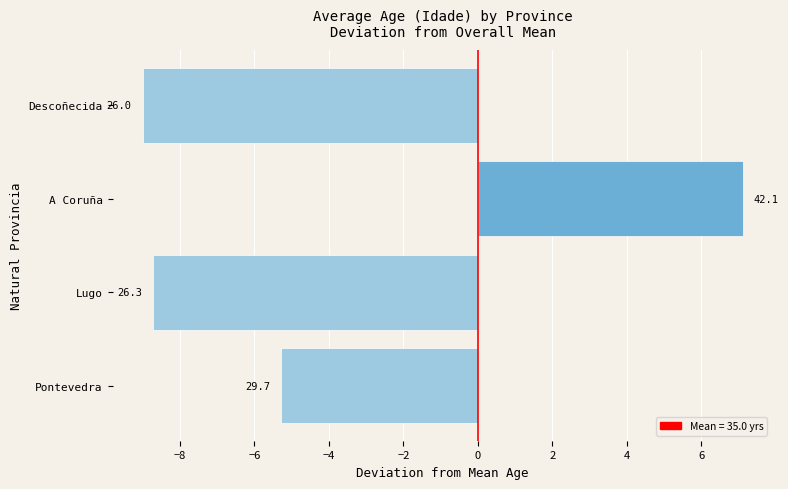

Does the chart contain any negative values?

Yes